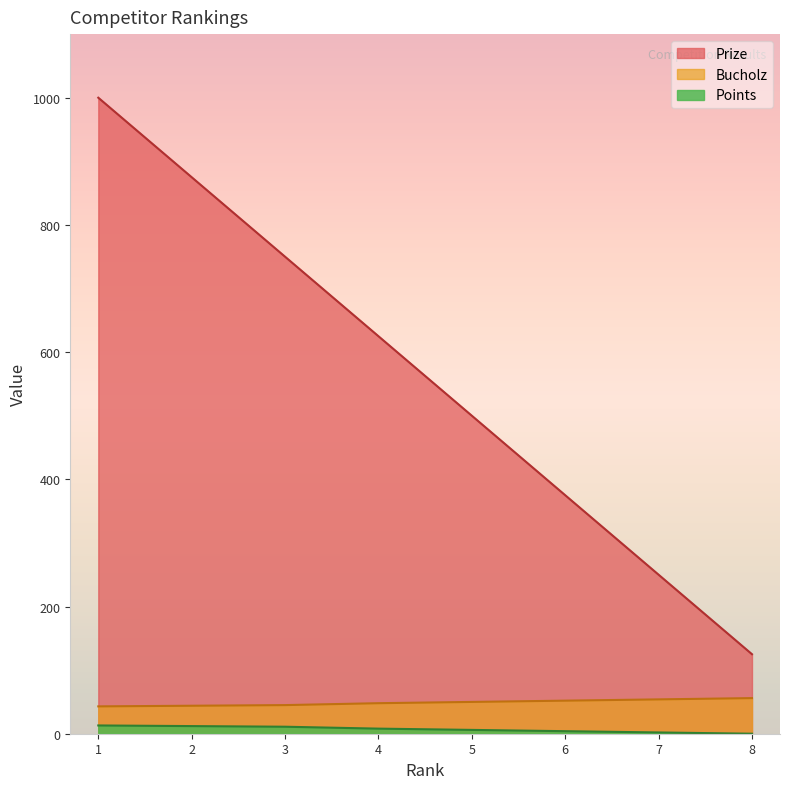

At which label does Prize reach its peak?

1